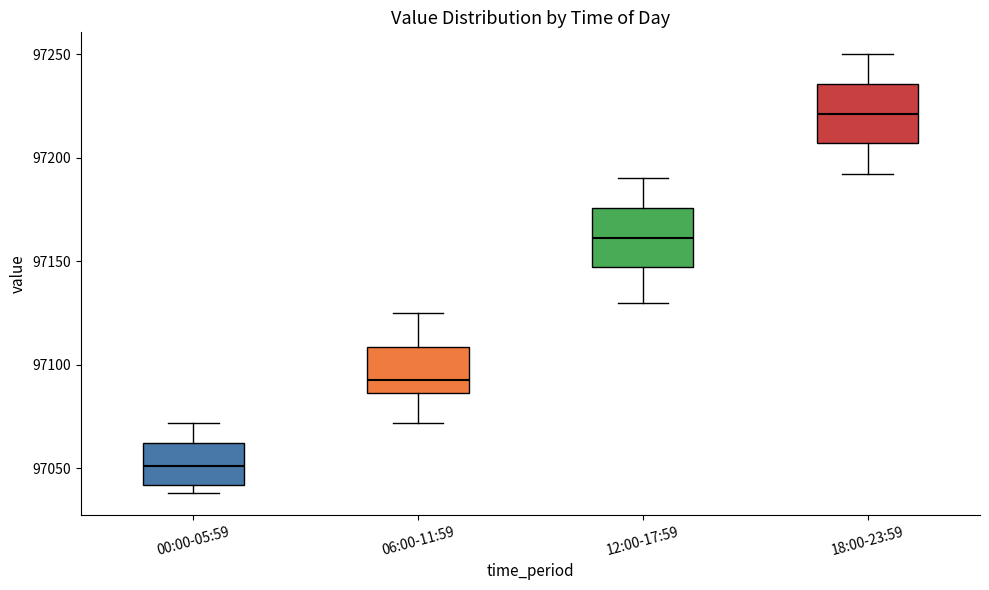

Which box has the lowest median line?

00:00-05:59